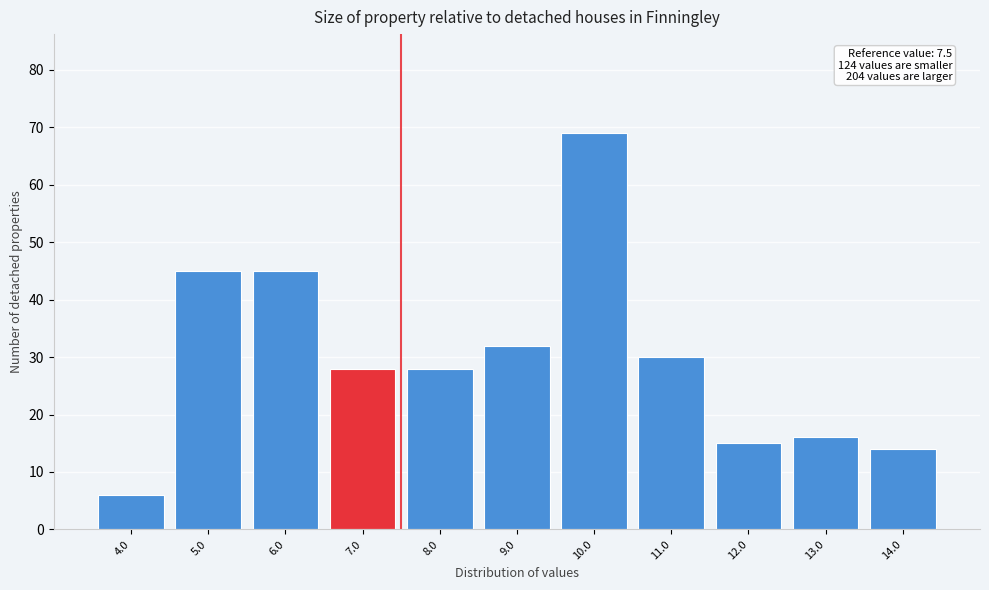

Which range on the x-axis has the tallest bar?

9.5 to 10.5